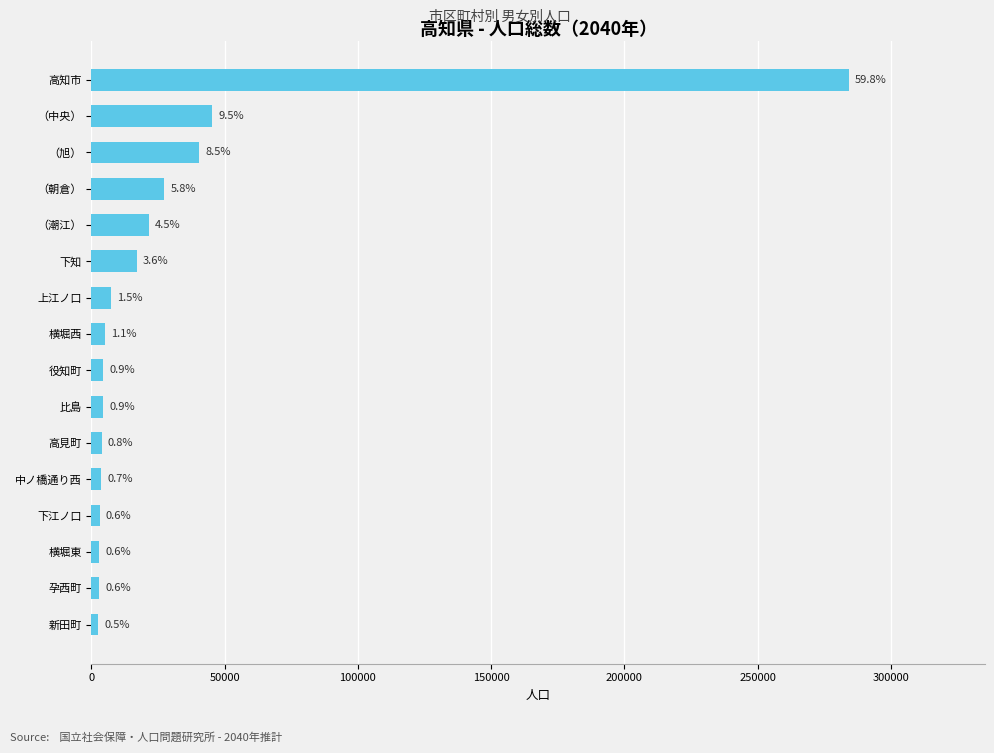

Are the bars horizontal?

Yes